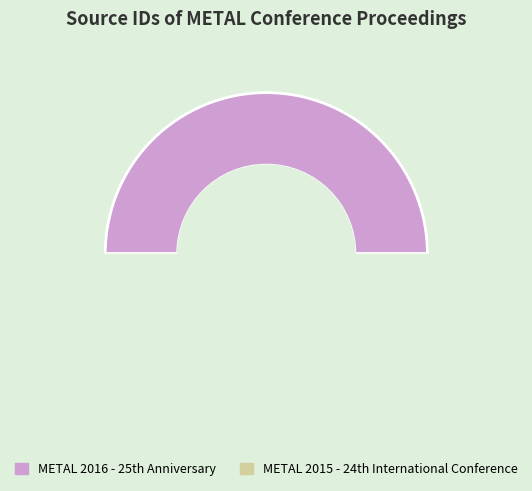

Count the number of slices in the pie.

2